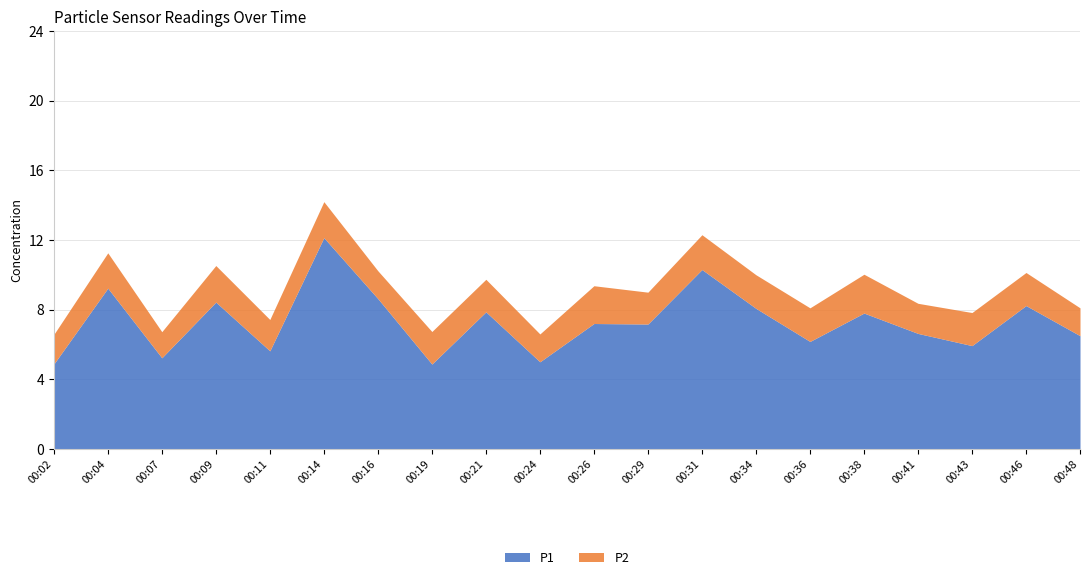

How many lines are shown in the chart?

2